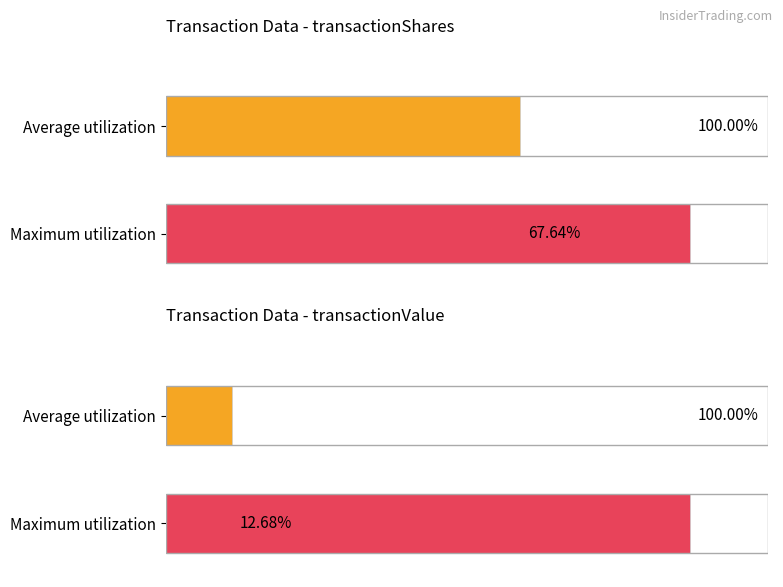

What is the sum of the transactionValue values at Average utilization and Maximum utilization?

112.7